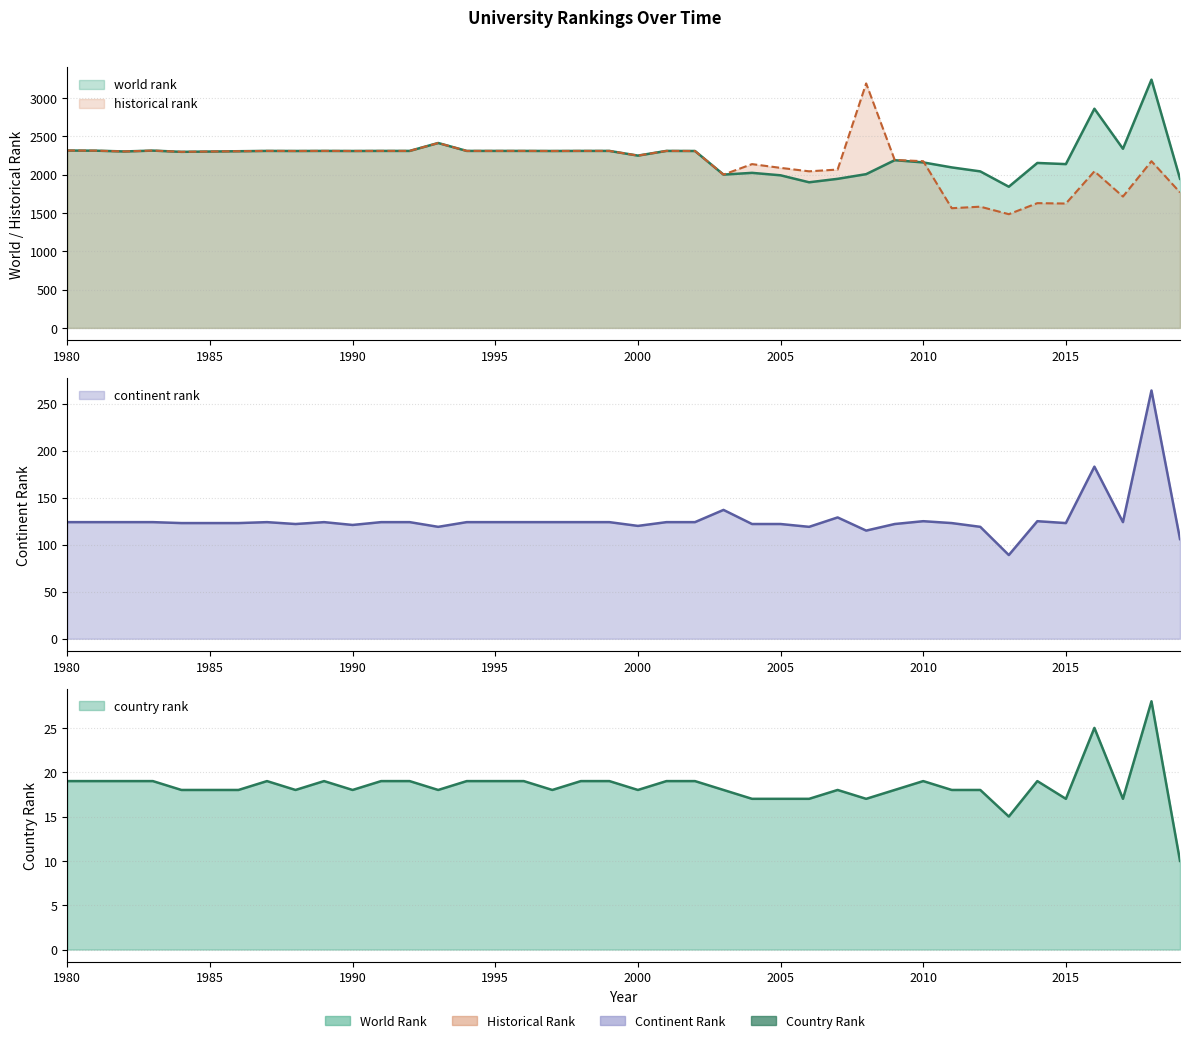

Rank the categories by country rank value from lowest to highest.

2019, 2013, 2004, 2005, 2006, 2008, 2015, 2017, 1984, 1985, 1986, 1988, 1990, 1993, 1997, 2000, 2003, 2007, 2009, 2011, 2012, 1980, 1981, 1982, 1983, 1987, 1989, 1991, 1992, 1994, 1995, 1996, 1998, 1999, 2001, 2002, 2010, 2014, 2016, 2018